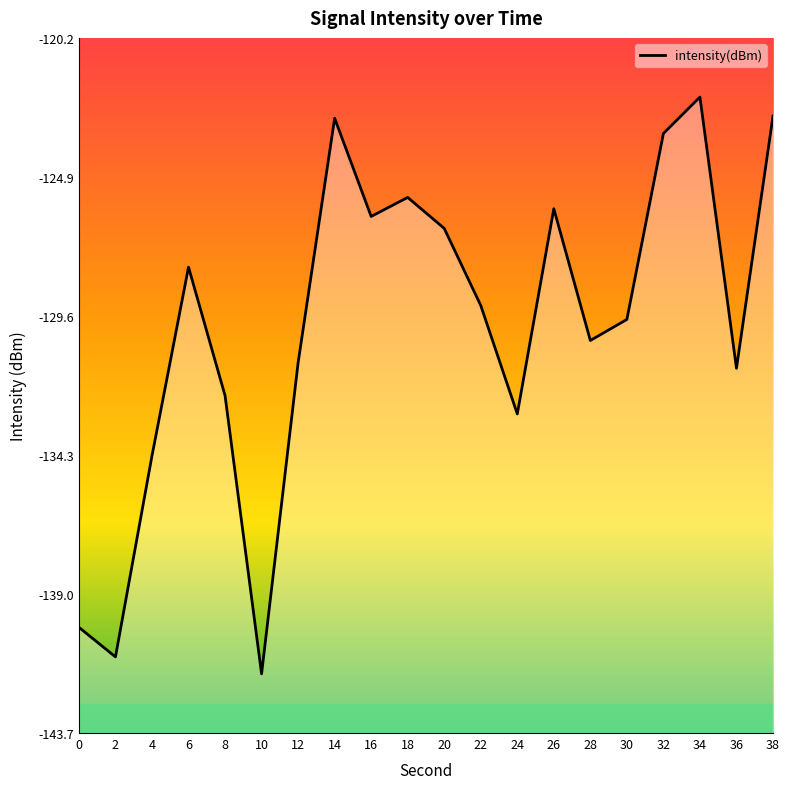

Where is the data nearest to the value -131?

12